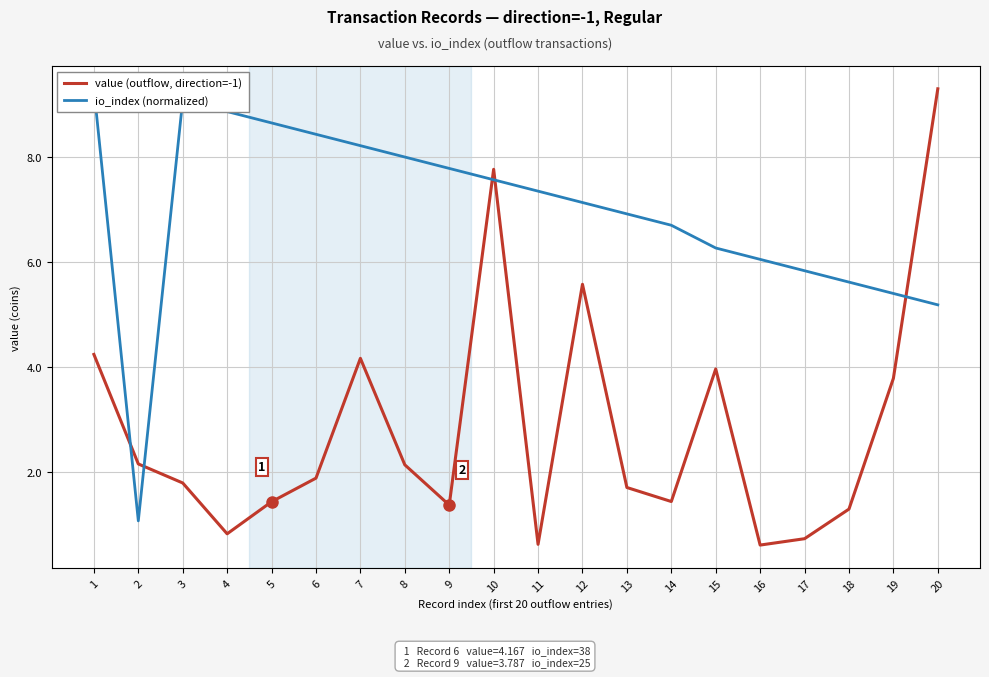

Is the value of value (outflow, direction=-1) at 19 greater than the value of io_index (normalized) at 14?

No